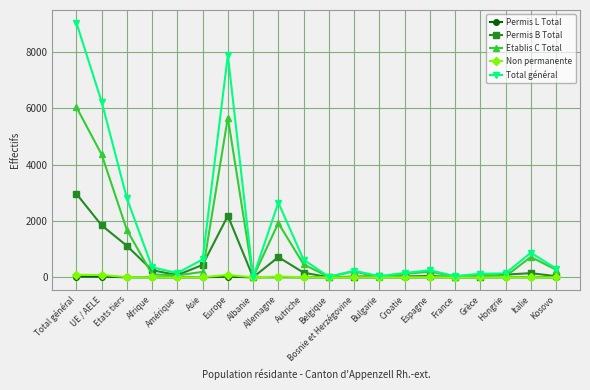

What is the sum of the Etablis C Total values at Croatie and Hongrie?

159